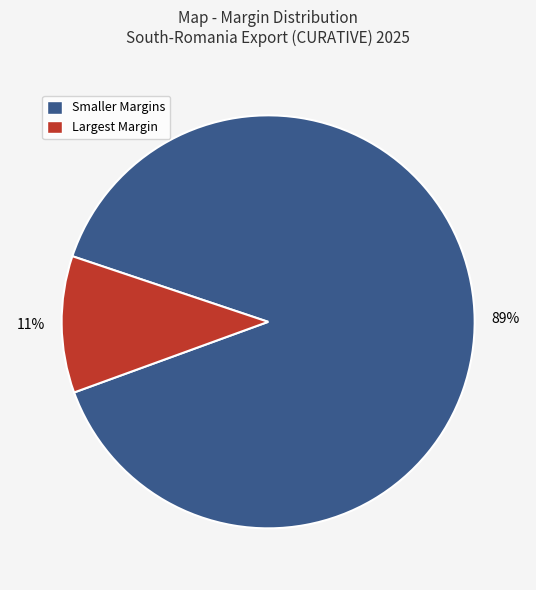

Does any single category account for the majority?

Yes